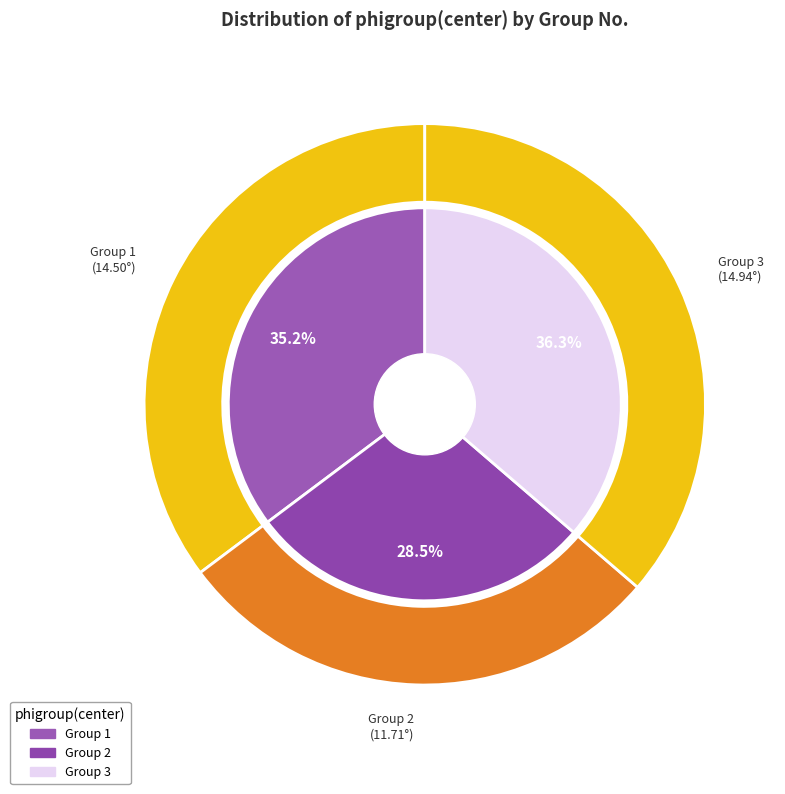

Which category has the biggest portion of the pie?

3